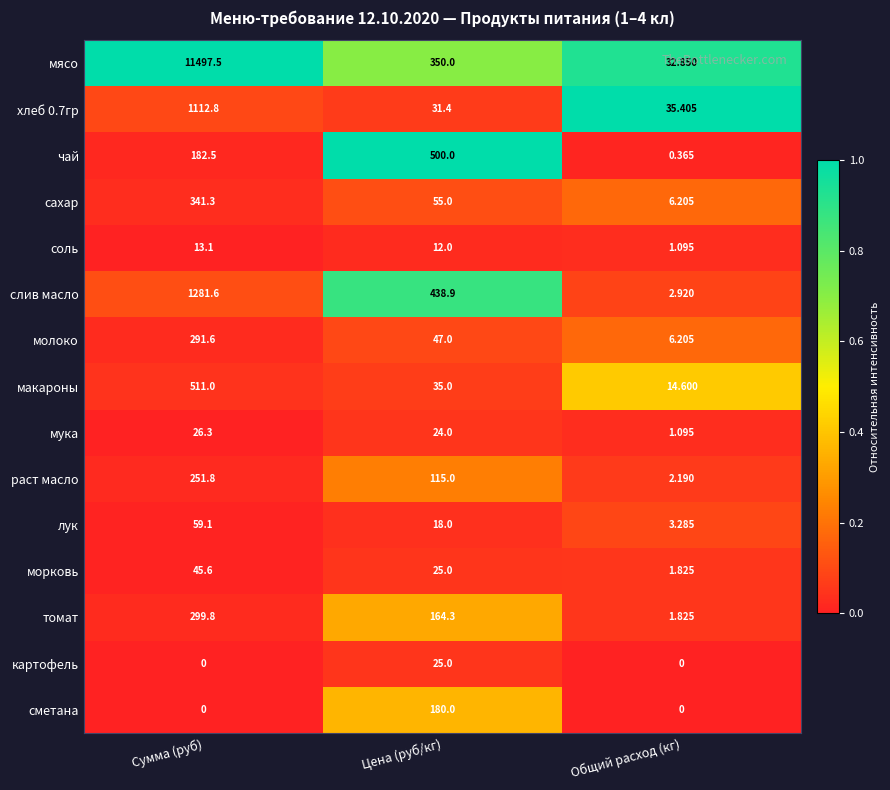

At which category does the chart reach its peak across all series?

Сумма (руб)